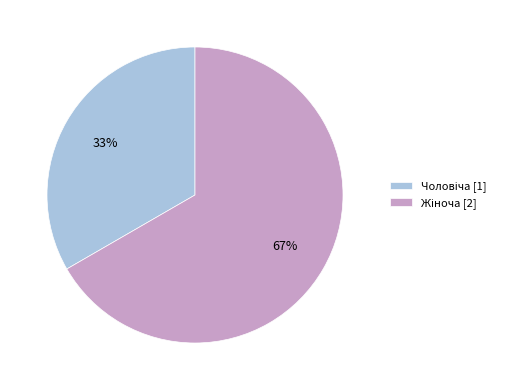

To the nearest percent, what is the average slice percentage?

50%